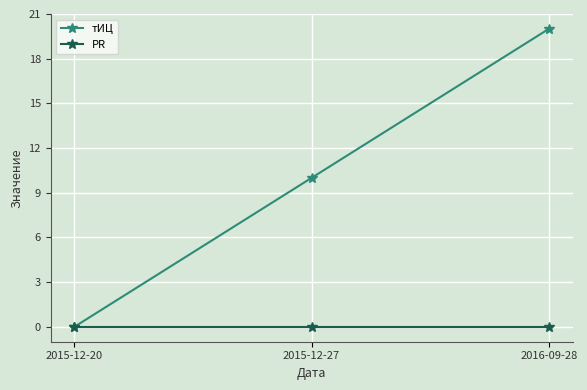

Which series changed the most between 2015-12-27 and 2016-09-28?

тИЦ